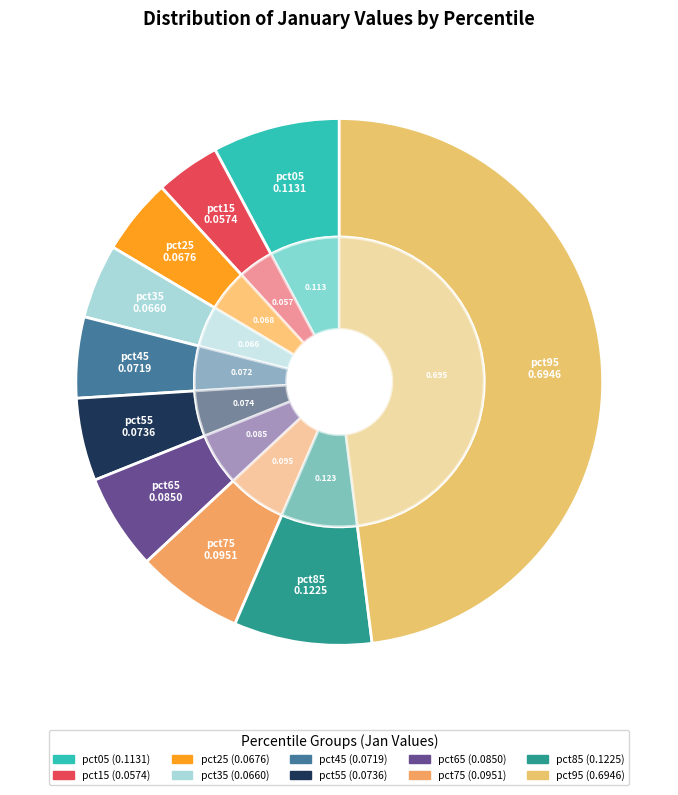

Which has a higher value, pct15 or pct95?

pct95